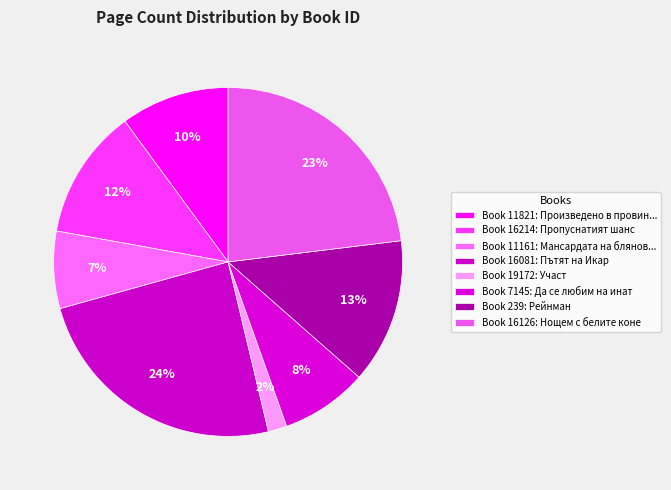

How many slices are in this pie chart?

8